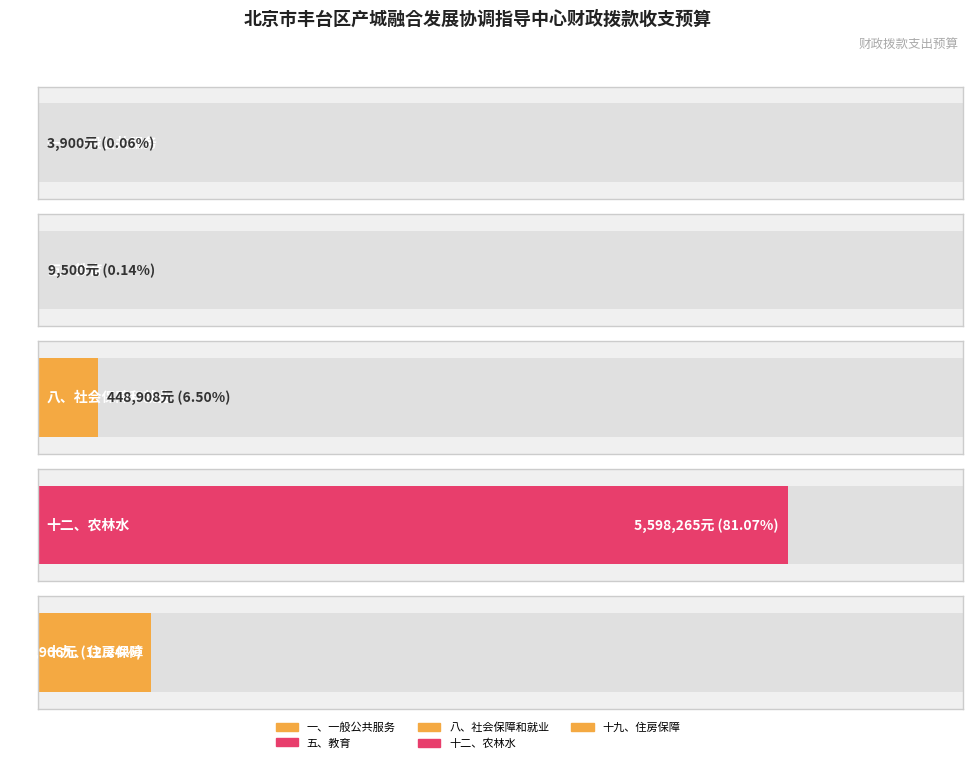

True or false: the data shows -3746911 at 国有资本经营预算.

False